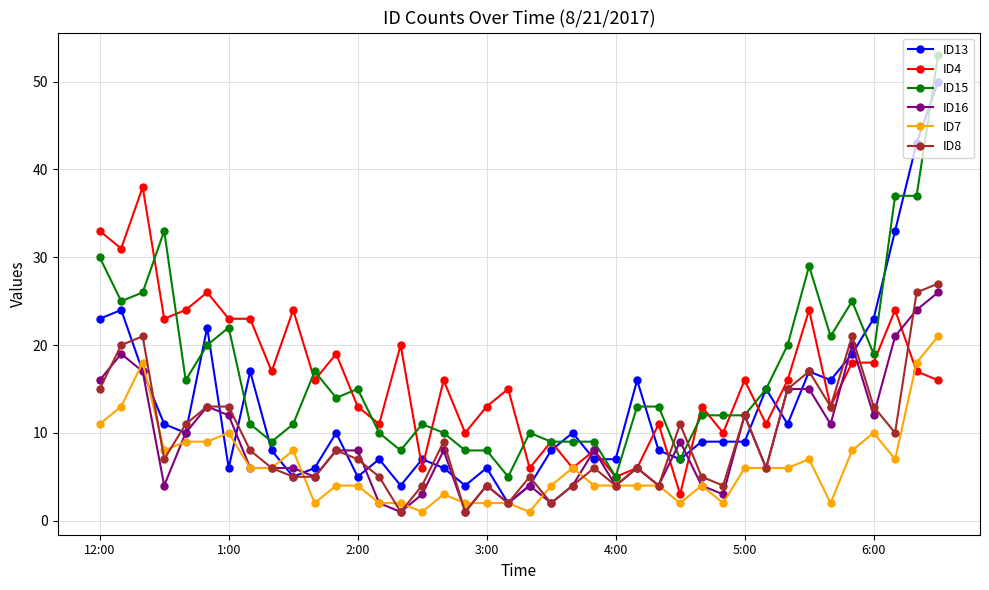

True or false: ID16 has more than 1 points higher than both neighbors.

True